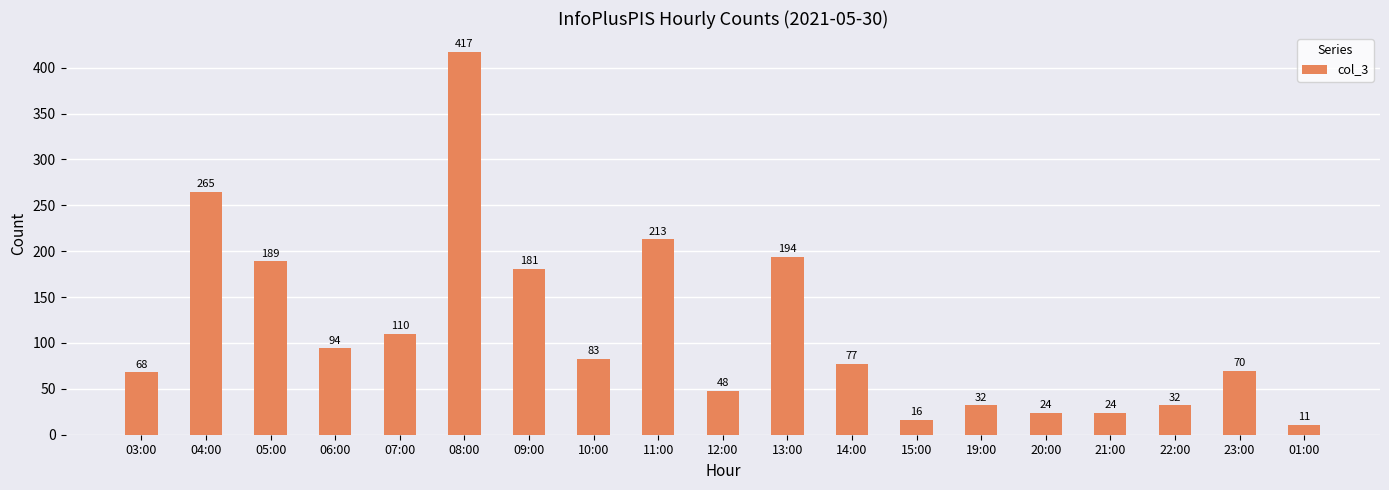

Between 15:00 and 19:00, which is larger?

19:00